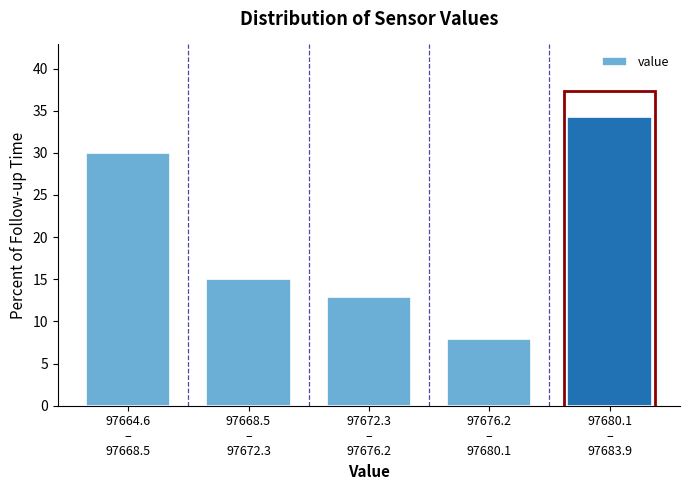

Reading right to left, transcribe all the data shown in this chart.

34.3	7.9	12.9	15.0	30.0